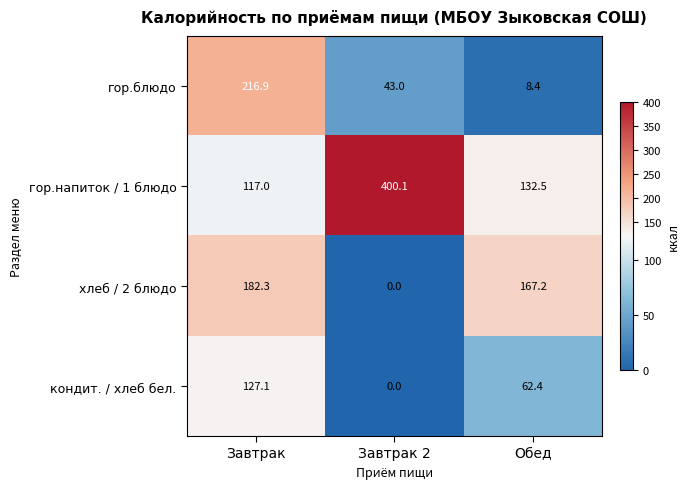

What is the difference between the кондит. / хлеб бел. values at Обед and Завтрак?

64.7